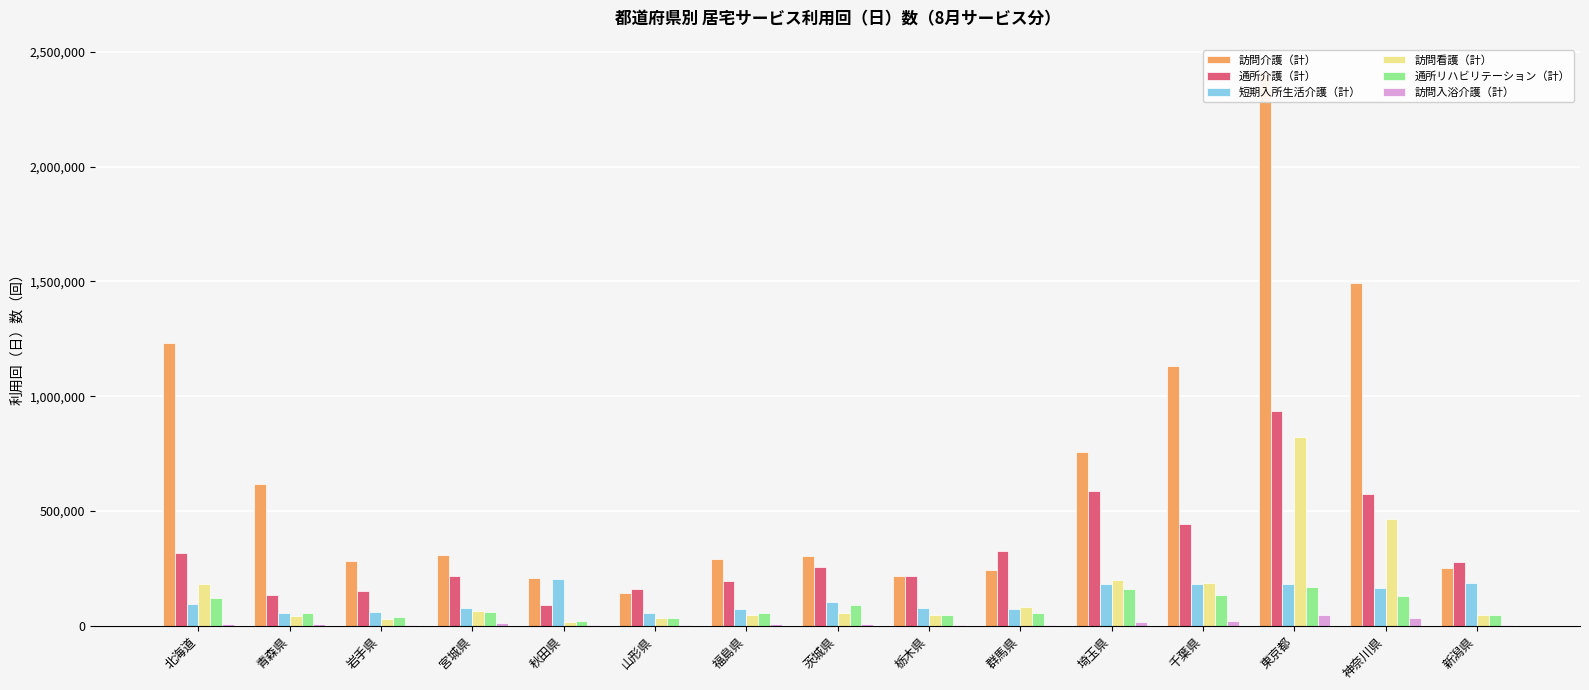

Which series has the widest spread of values?

訪問介護（計）